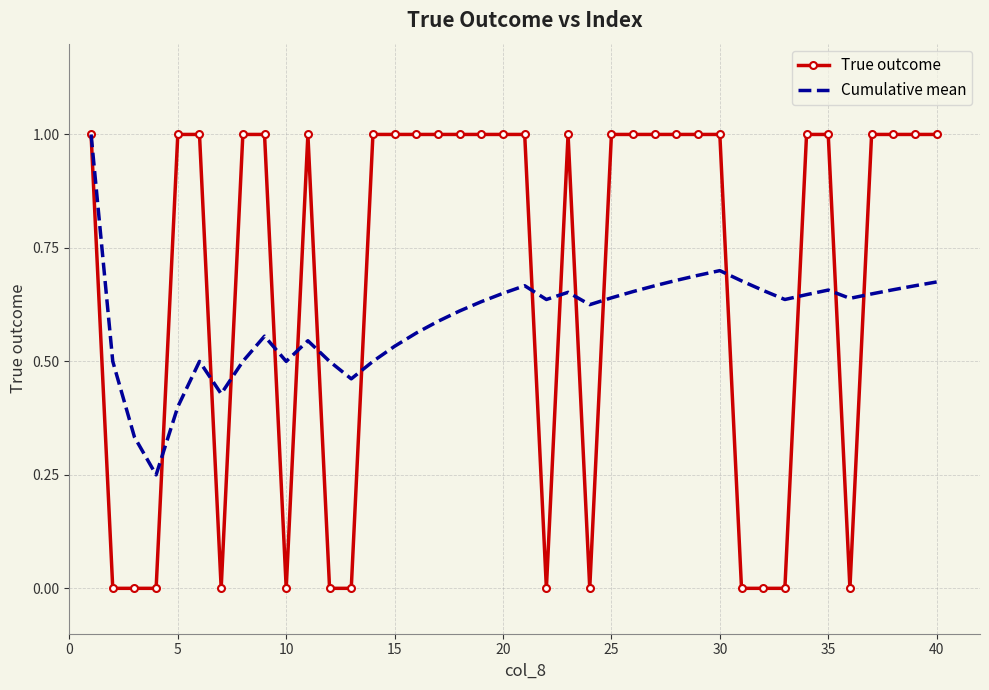

Which series has the largest total across all categories?

True outcome